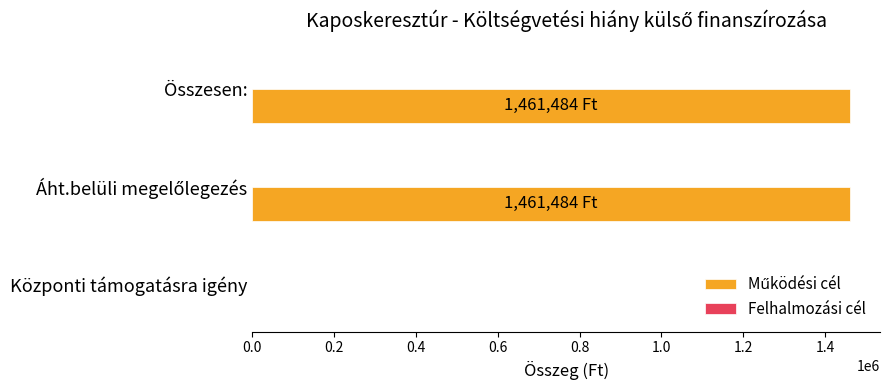

What is the greatest value displayed?

1461484